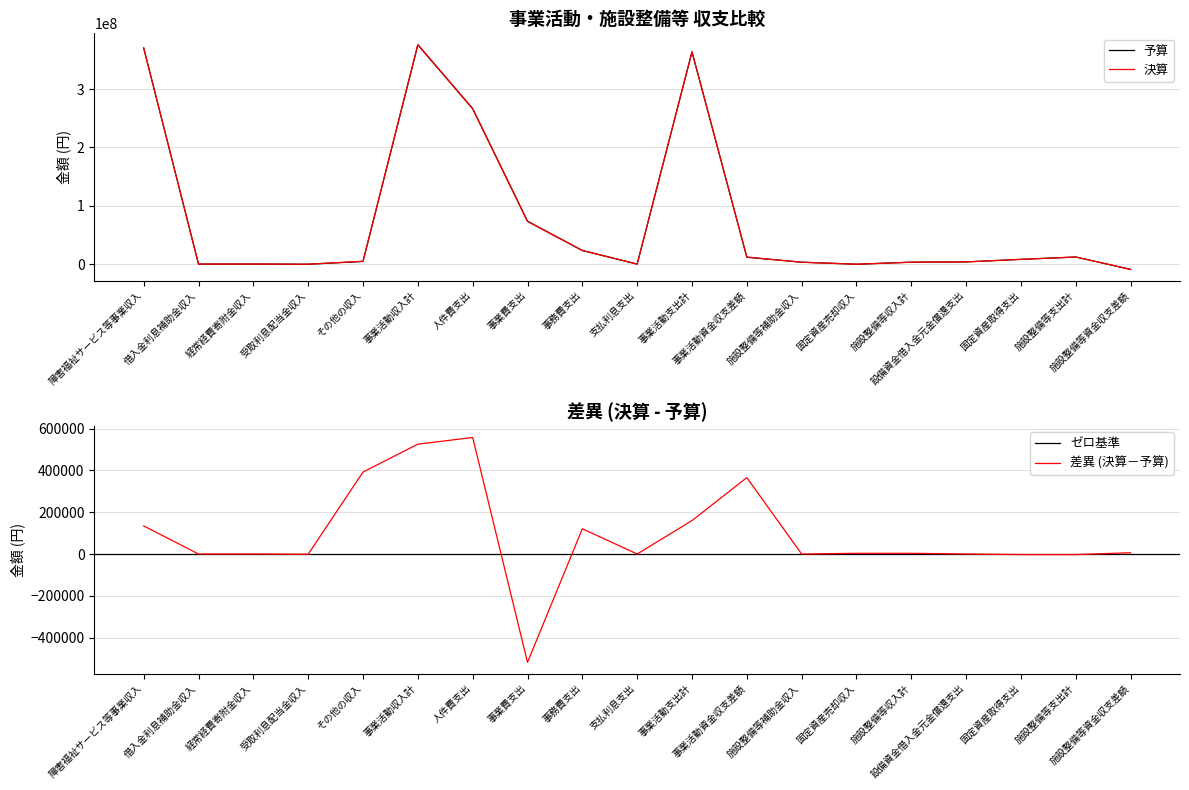

How many distinct data groups are displayed?

2